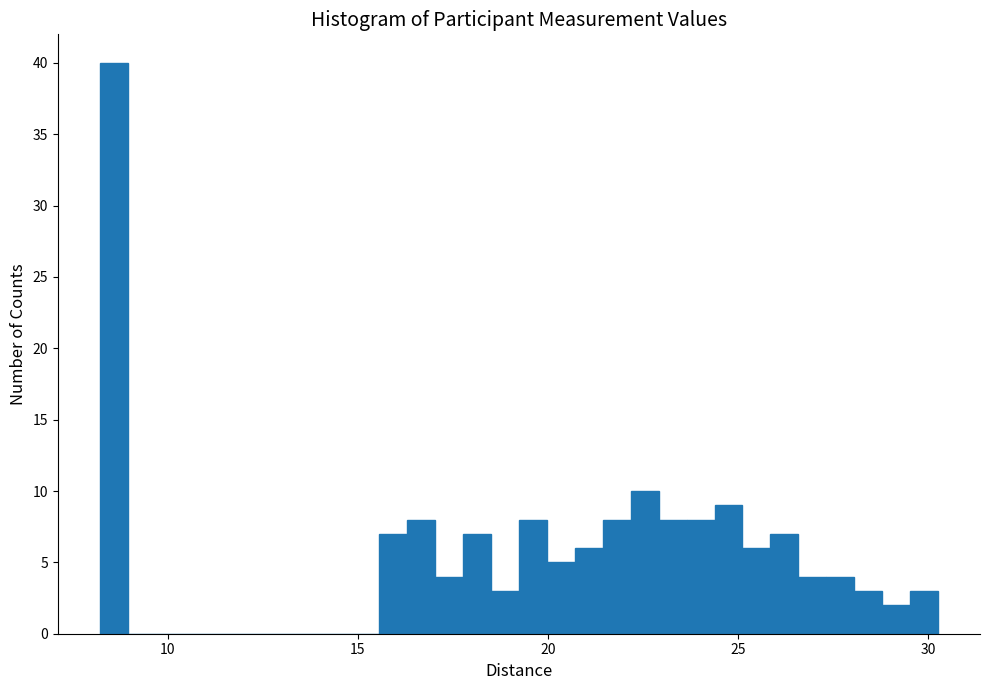

Around what value on the x-axis is the tallest bar? Give the approximate position of its centre, as read against the axis.

8.5